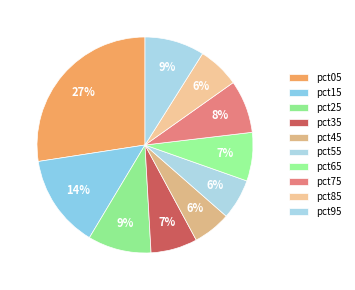

What is the smallest slice in the pie chart?

pct45